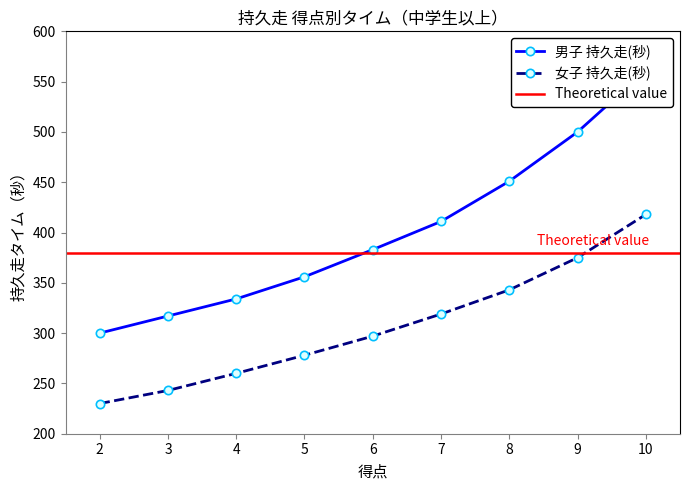

What is the approximate value of 女子 持久走(秒) at 9, to the nearest 50?

400